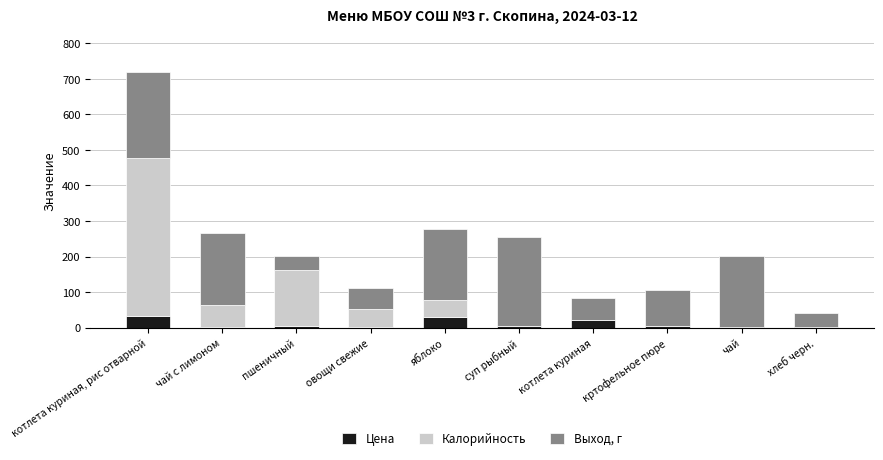

What are all the series names shown in the legend?

Цена, Калорийность, Выход, г